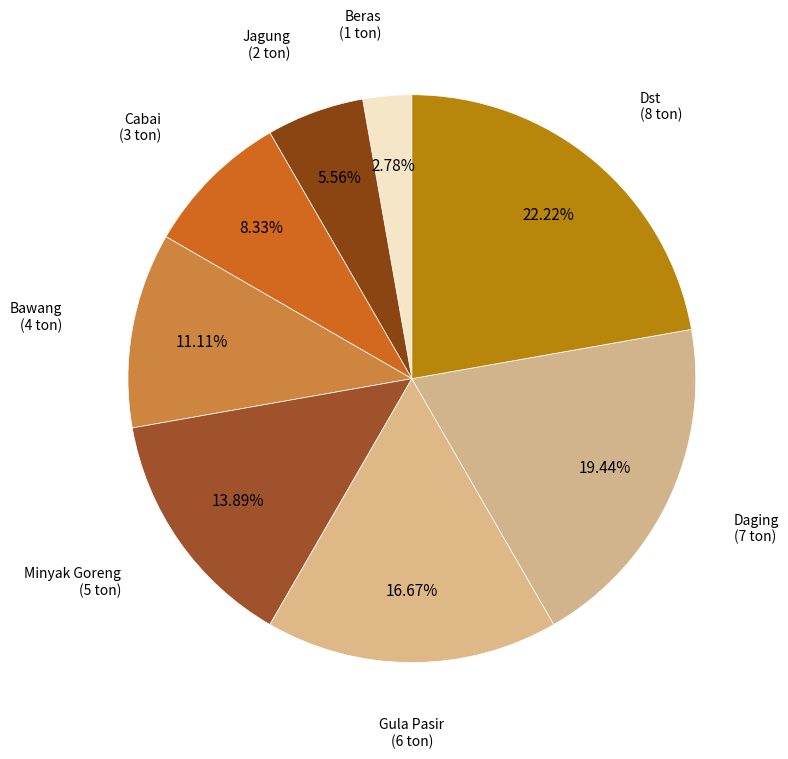

How many segments does this pie chart have?

8